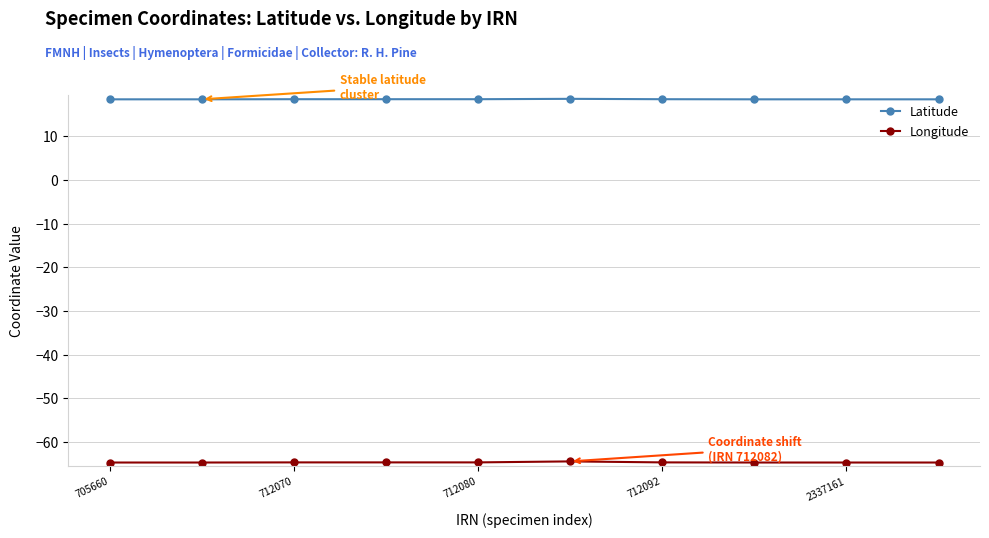

Which series has the widest spread of values?

Longitude